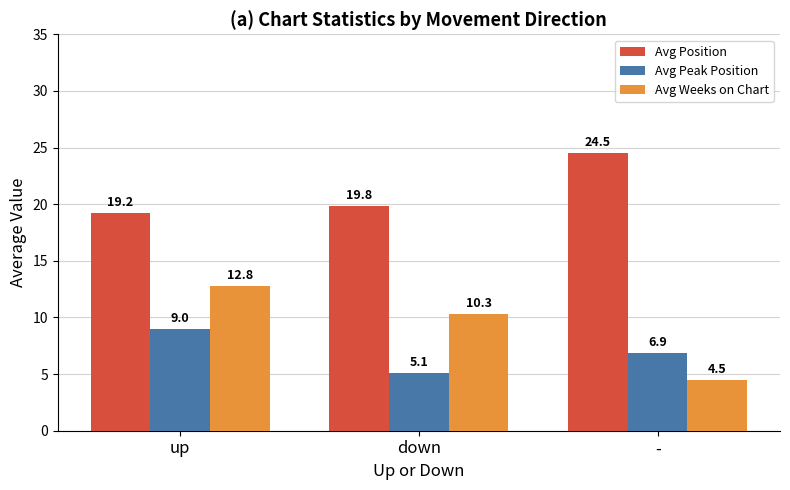

What is the maximum value for Avg Position?

24.5